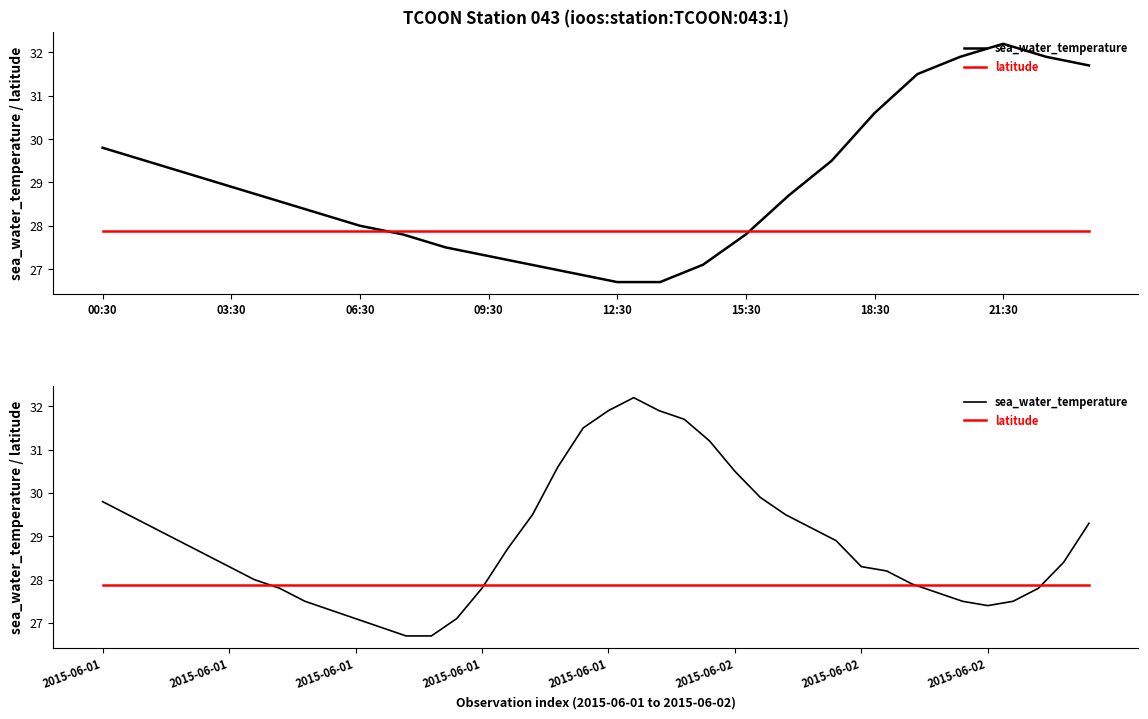

What position from the left is 12?

13